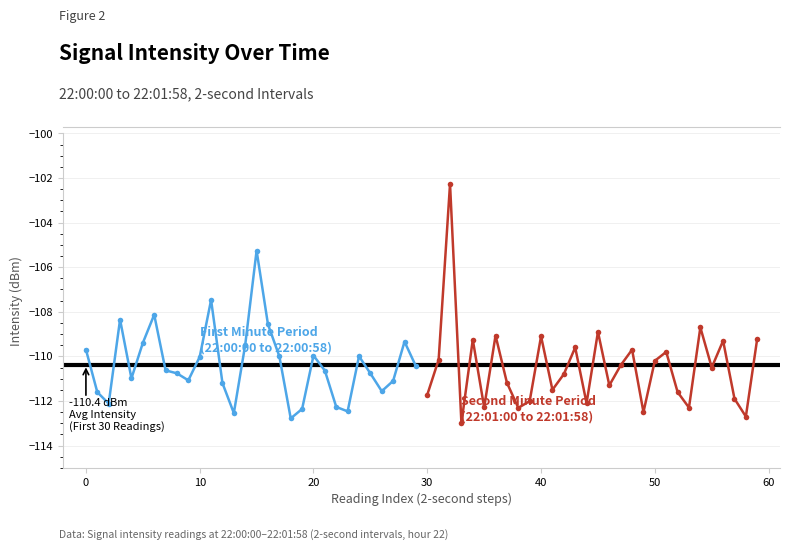

True or false: First Minute Period
(22:00:00 to 22:00:58) has a value of -145.4 at 30.

False